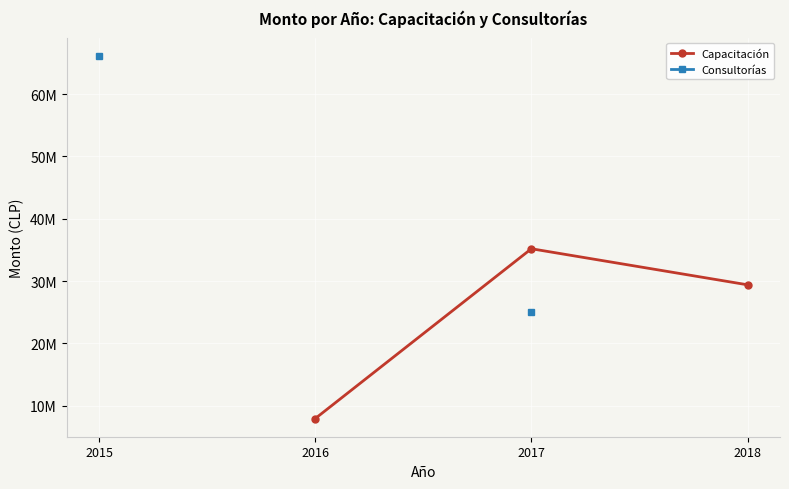

What is the value of the Capacitación point at the 4th from the left?

29395754.0